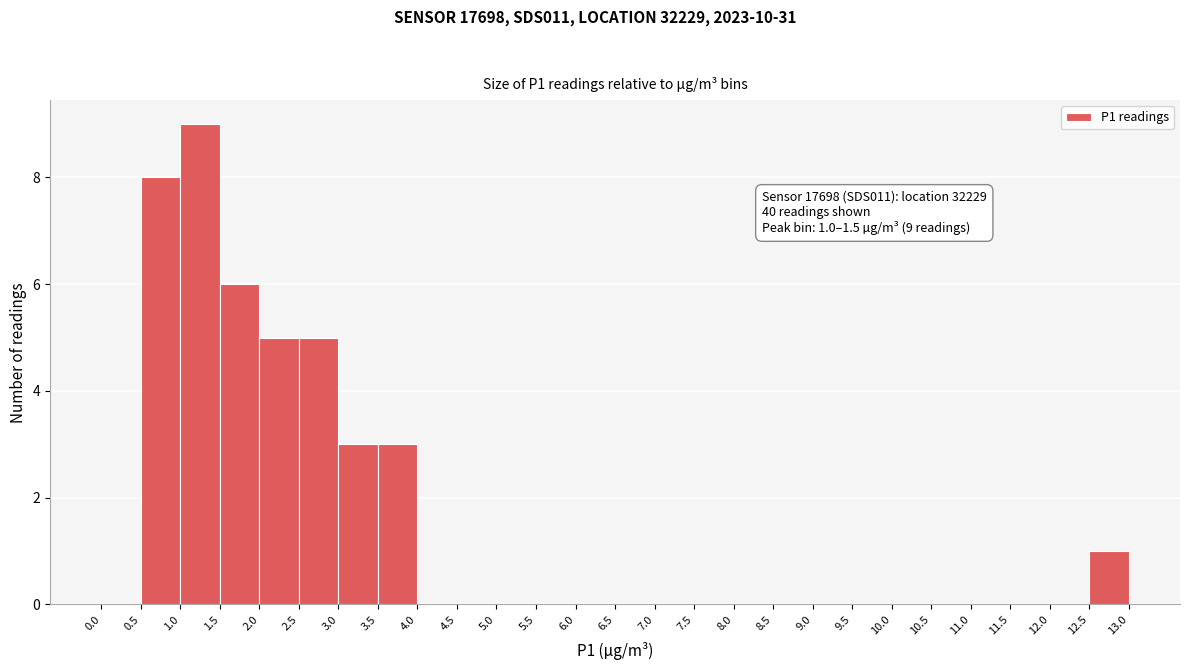

Over which range of the x-axis is the bar tallest?

1.0 to 1.5